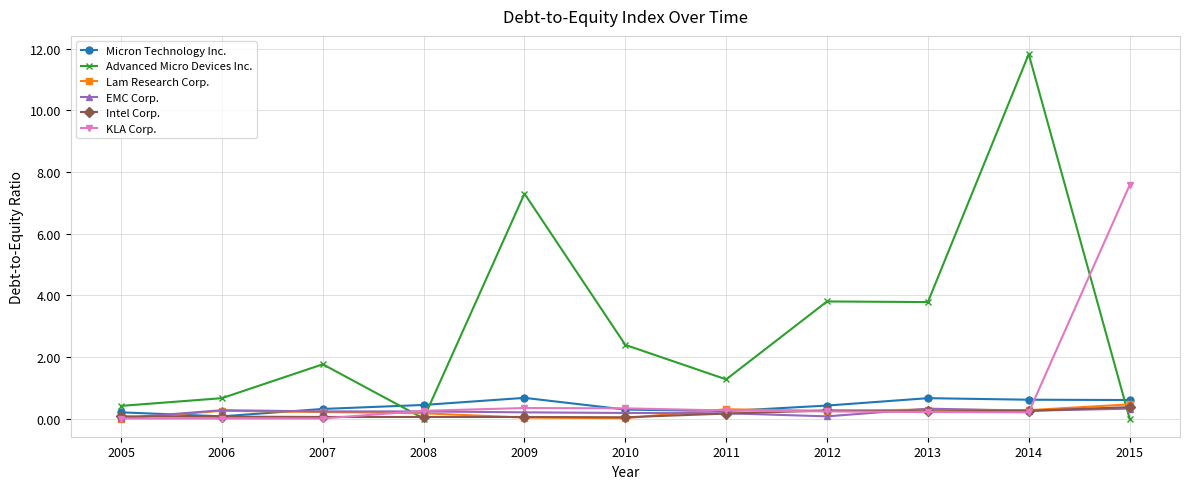

What is the sum of all Micron Technology Inc. values?

4.5